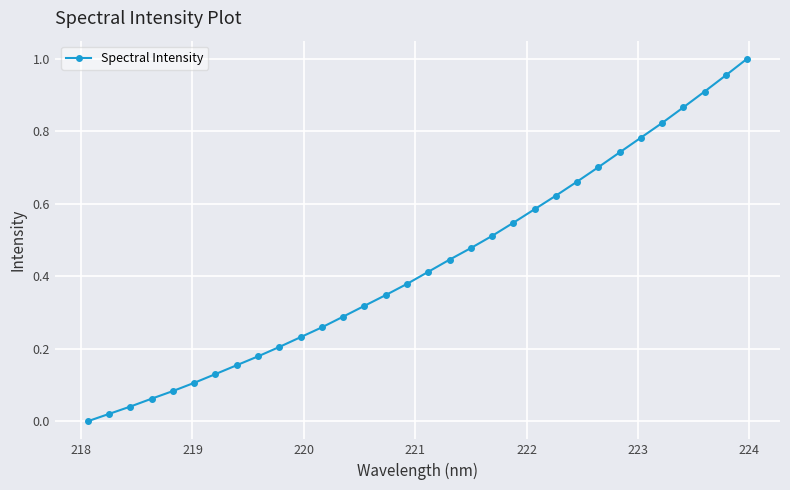

How many data points does each series have?

32